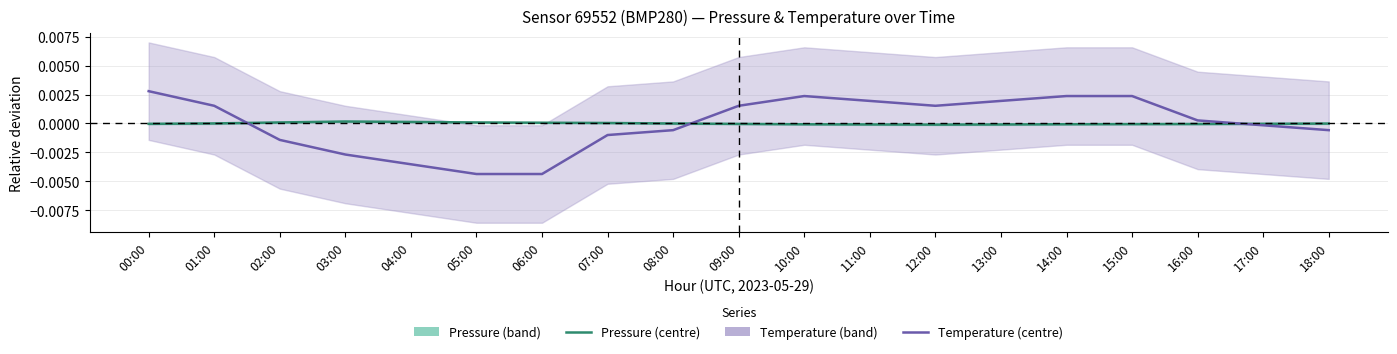

Count the number of categories in the chart.

19